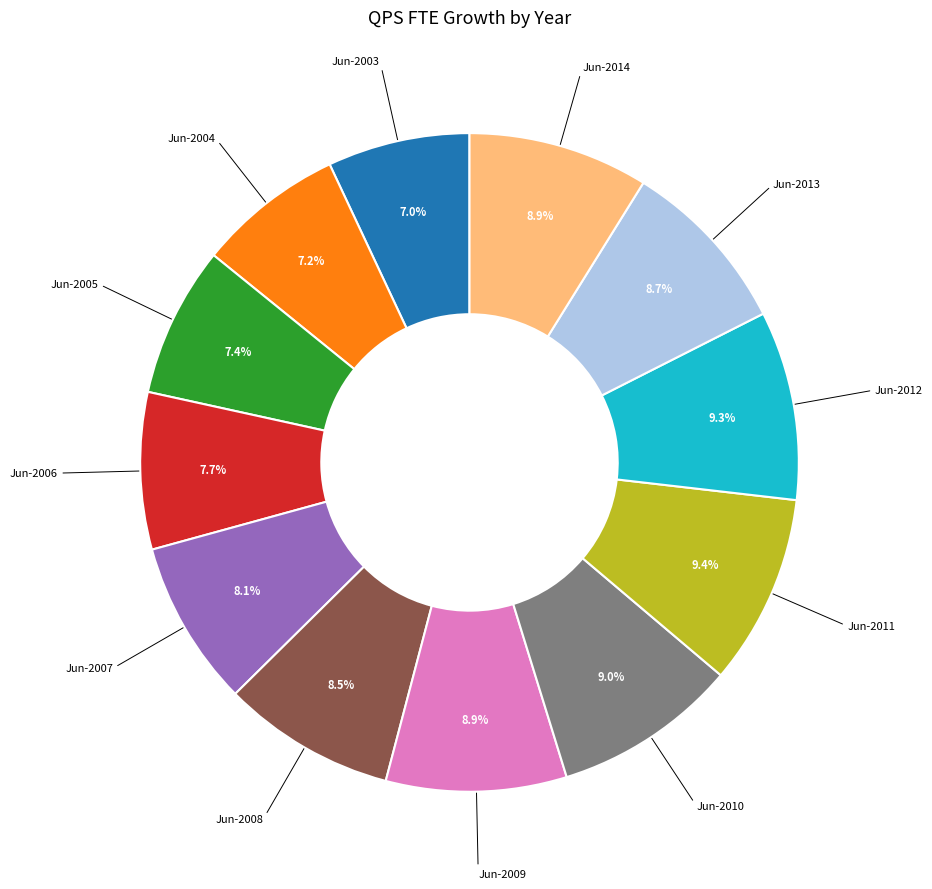

Is there any slice that represents more than half of the pie?

No